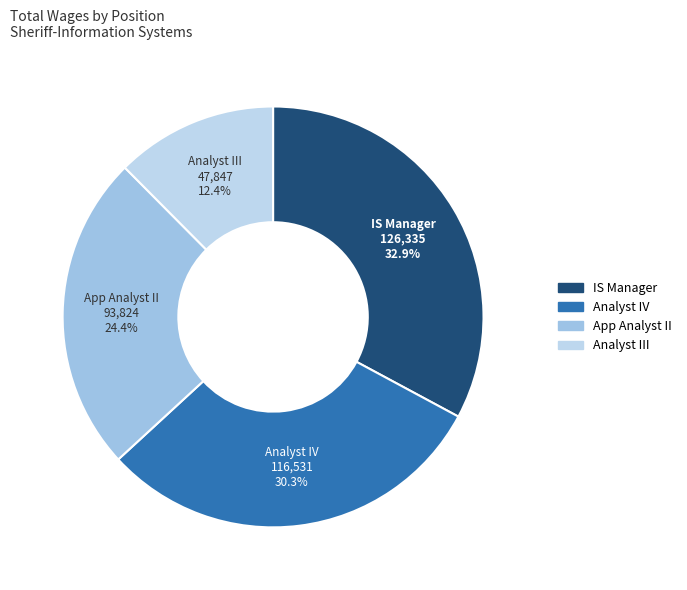

Which has a higher value, IS Manager or Analyst III?

IS Manager